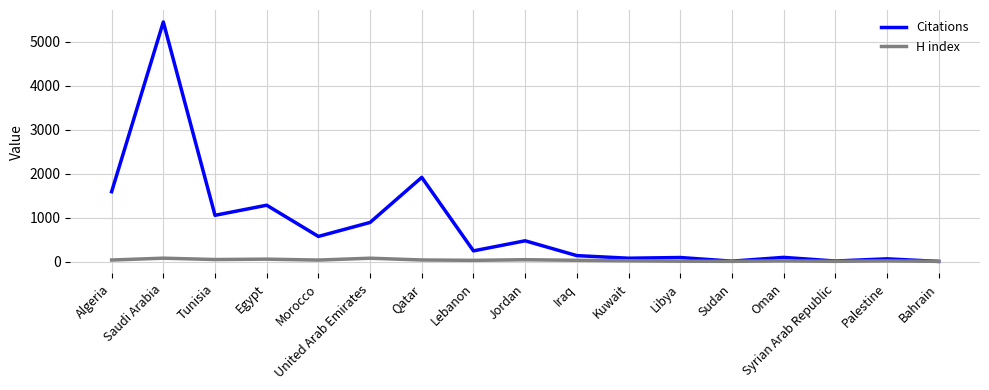

What is the sum of the Citations values at Sudan and Algeria?

1602